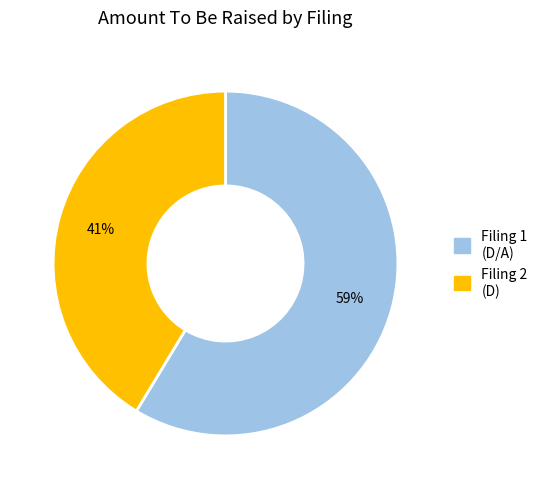

What is the smallest slice in the pie chart?

Filing 2 (D)